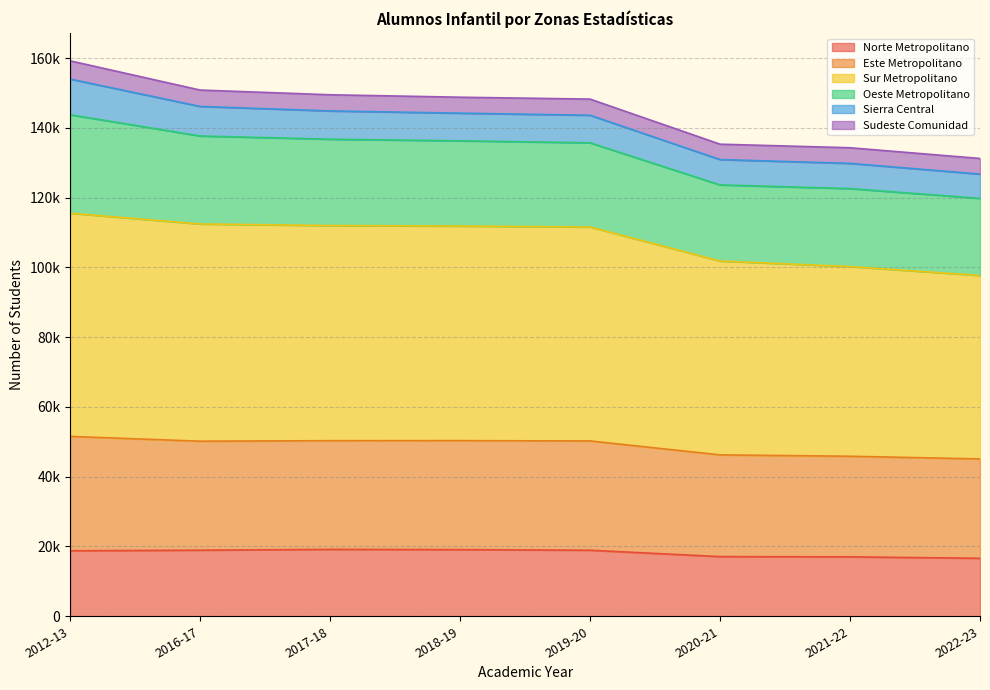

At which label is Este Metropolitano closest to 145213?

2019-20